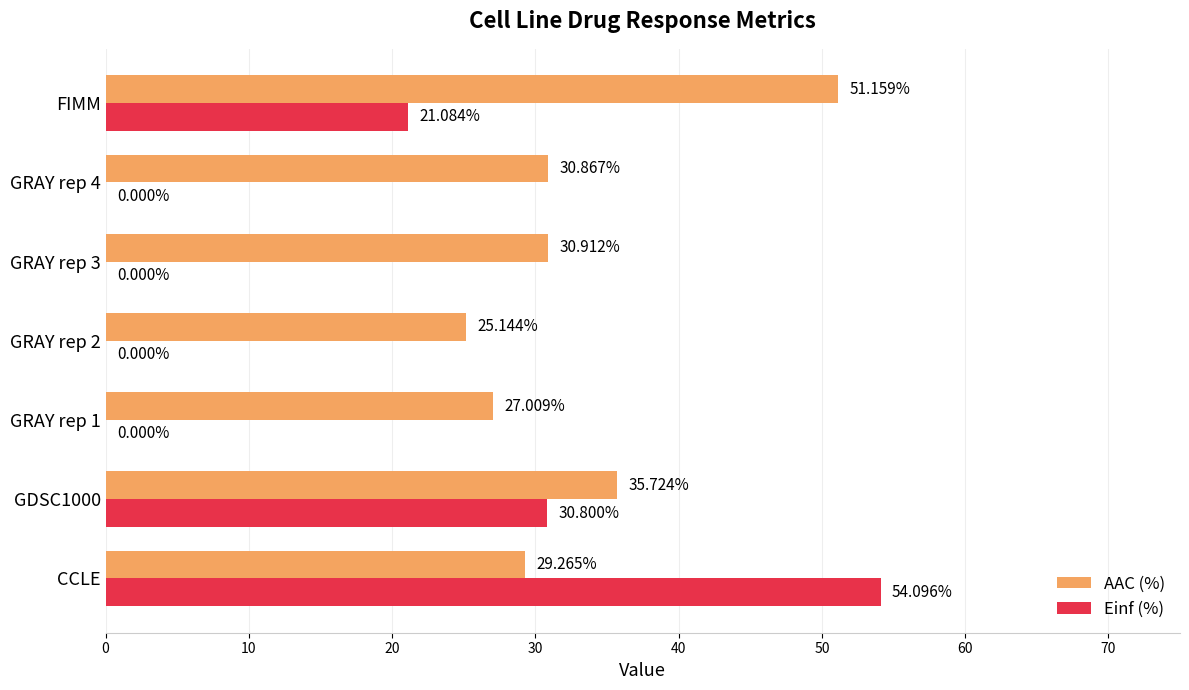

Which series has the largest total across all categories?

AAC (%)